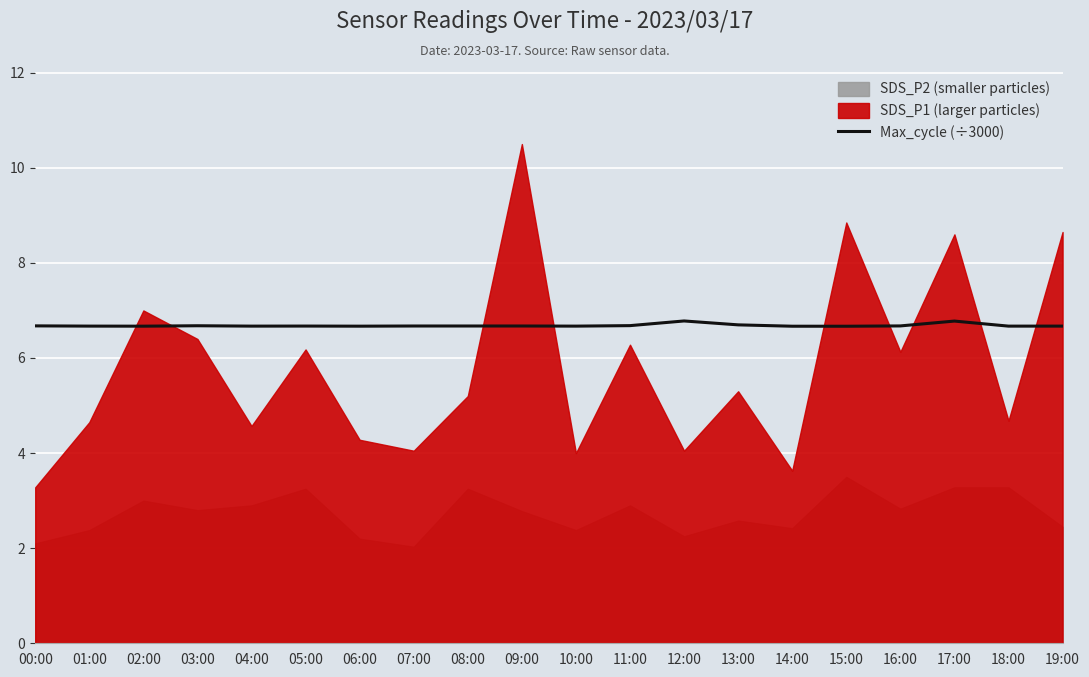

How many interior local peaks (higher than both neighbors) does the data have?

4